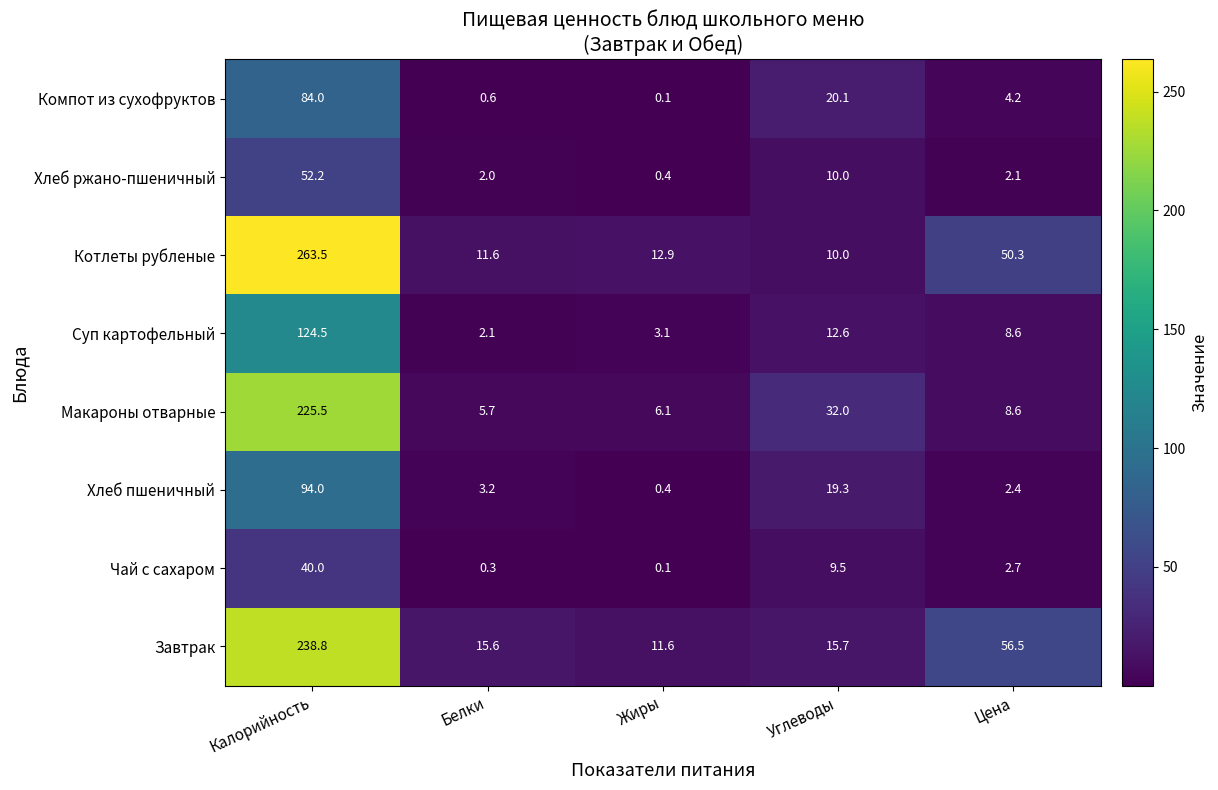

What is the difference between the highest and lowest values at Калорийность?

223.5